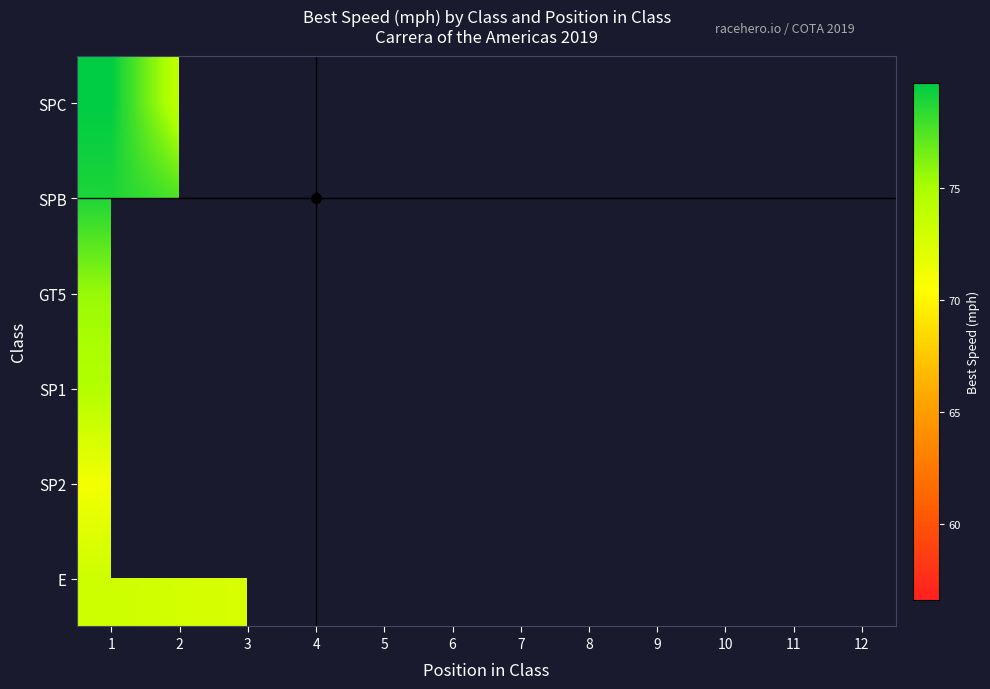

The value of SPB at 1 is 111.6. True or false?

False